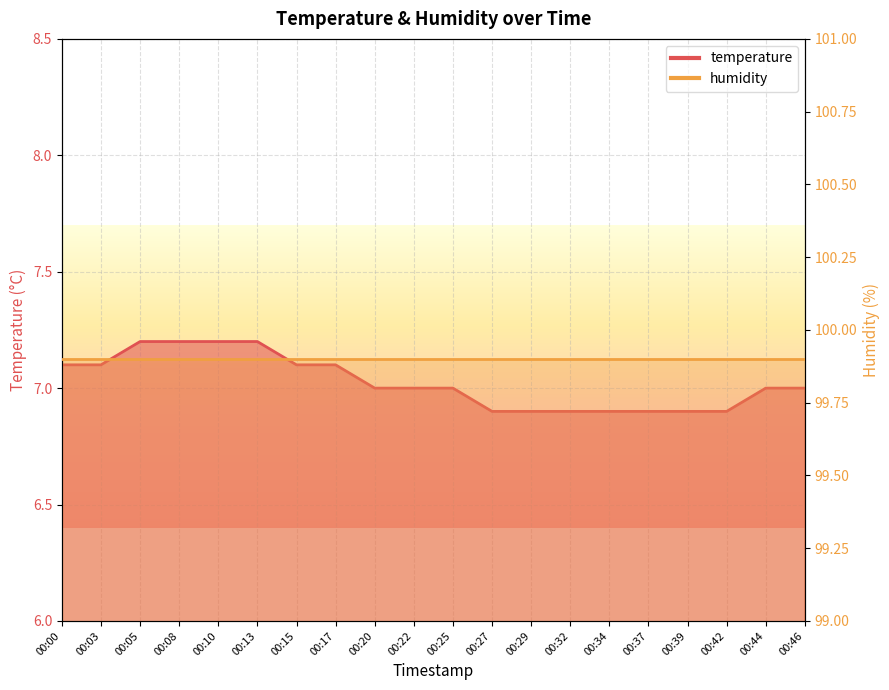

Between 00:27 and 00:44, which series saw the biggest shift?

temperature_line